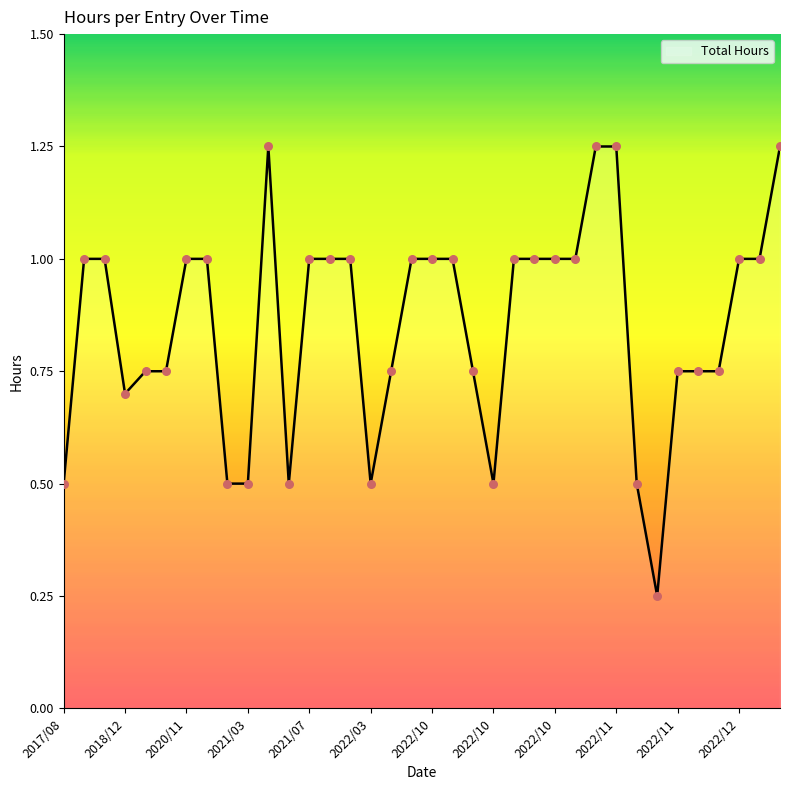

What is the difference between the maximum and minimum values?

1.0